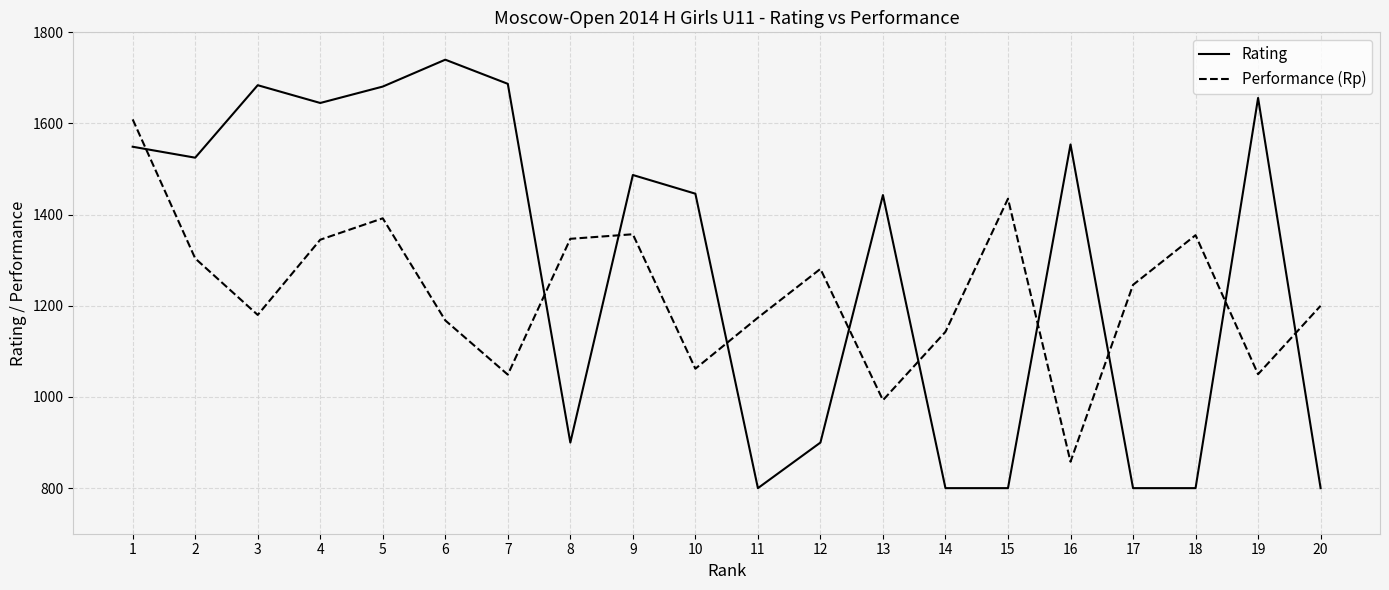

The value of Performance (Rp) at 17 is 1246. True or false?

True